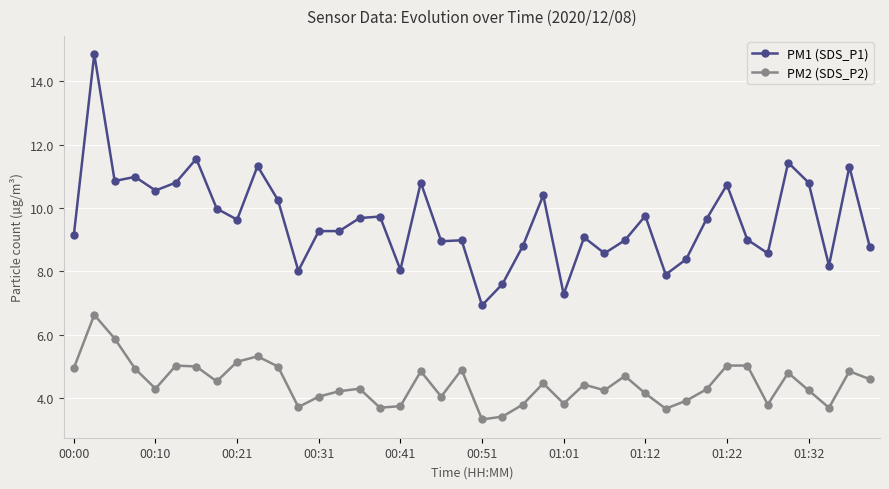

What is the value of the PM1 (SDS_P1) point at the 20th from the left?

9.0